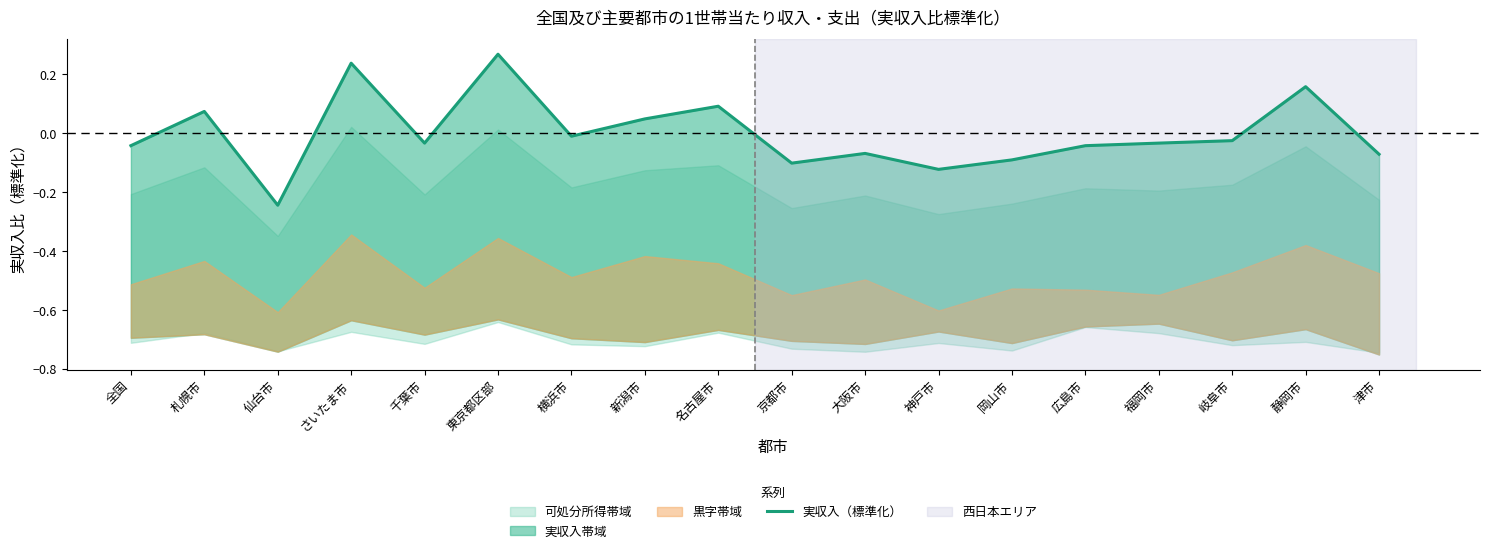

The value at 東京都区部 is 0.3. True or false?

True